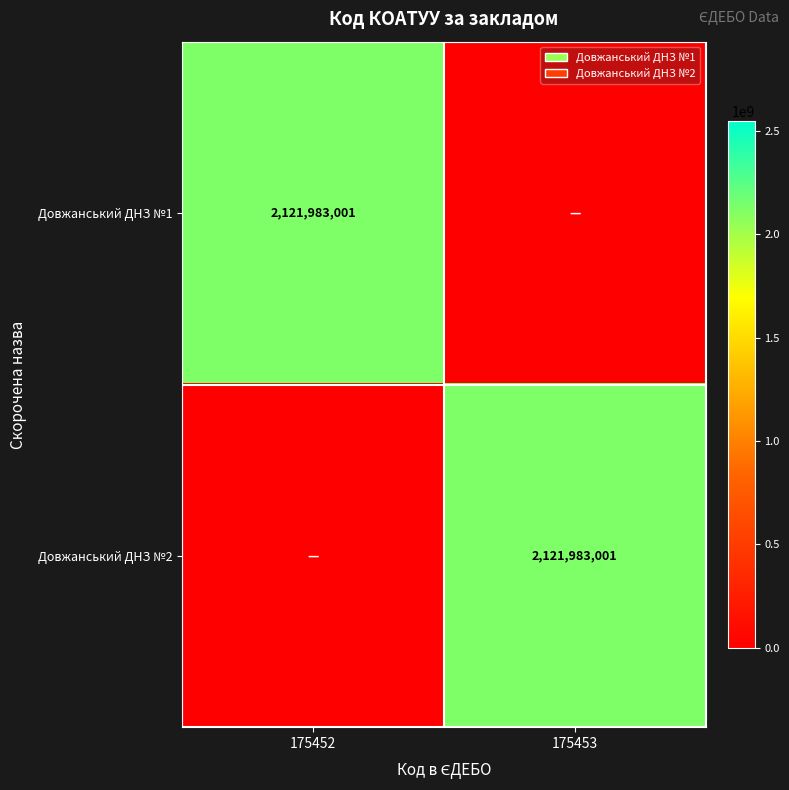

What is the sum of the Довжанський ДНЗ №1 values at 175453 and 175452?

2121983001